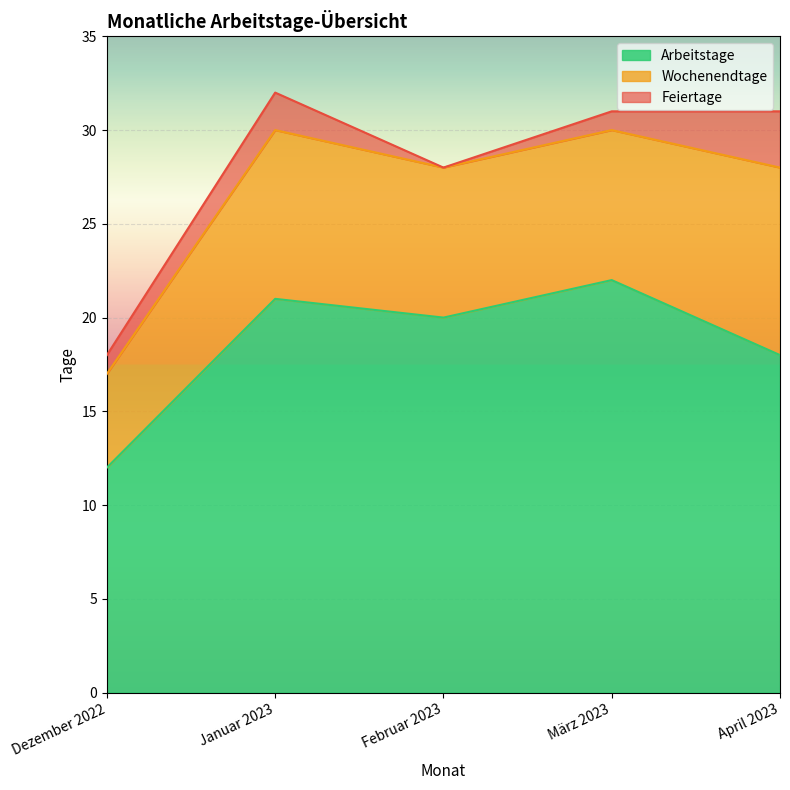

What is the difference between the maximum and second lowest values in the Wochenendtage series?

2